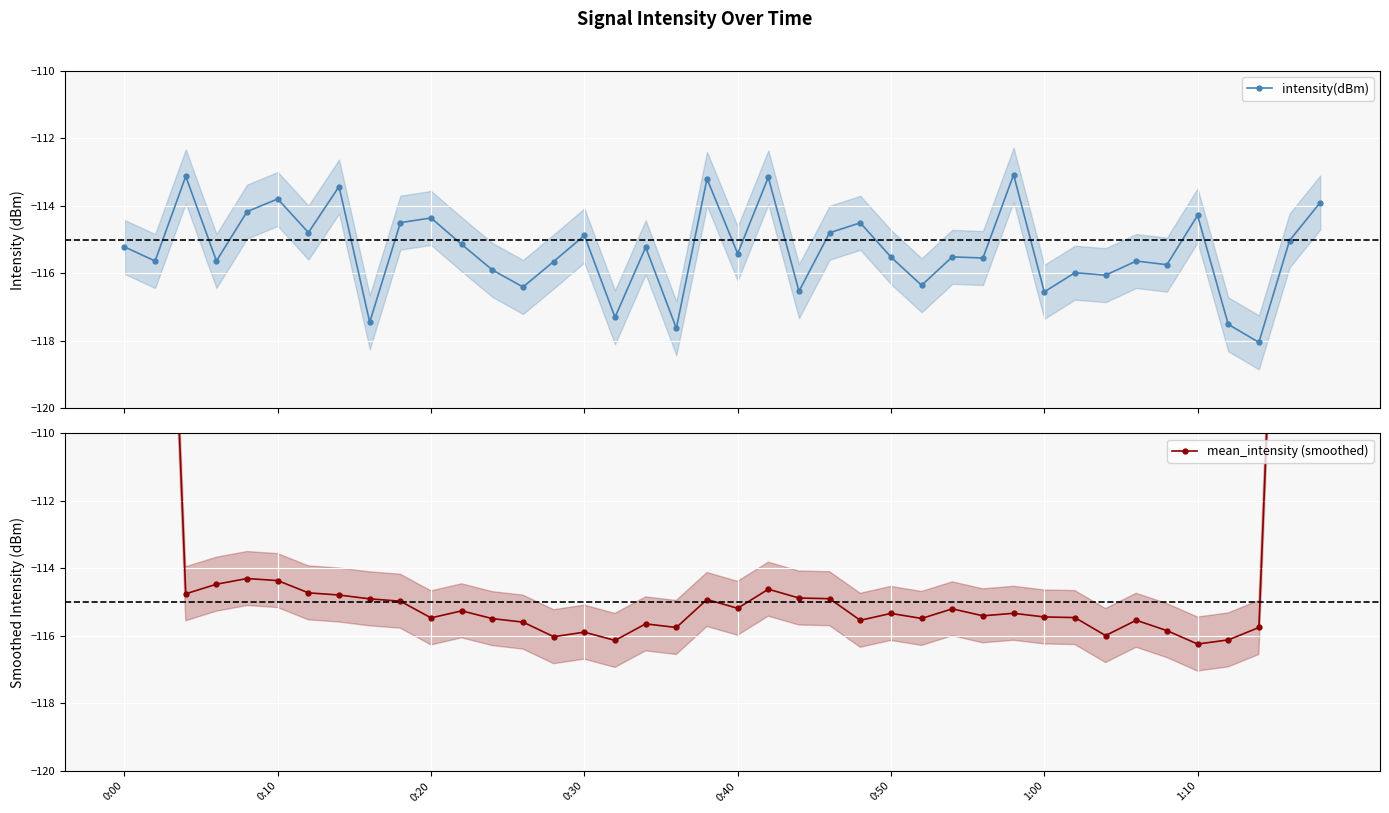

What is the highest value of the intensity(dBm) series?

-113.1